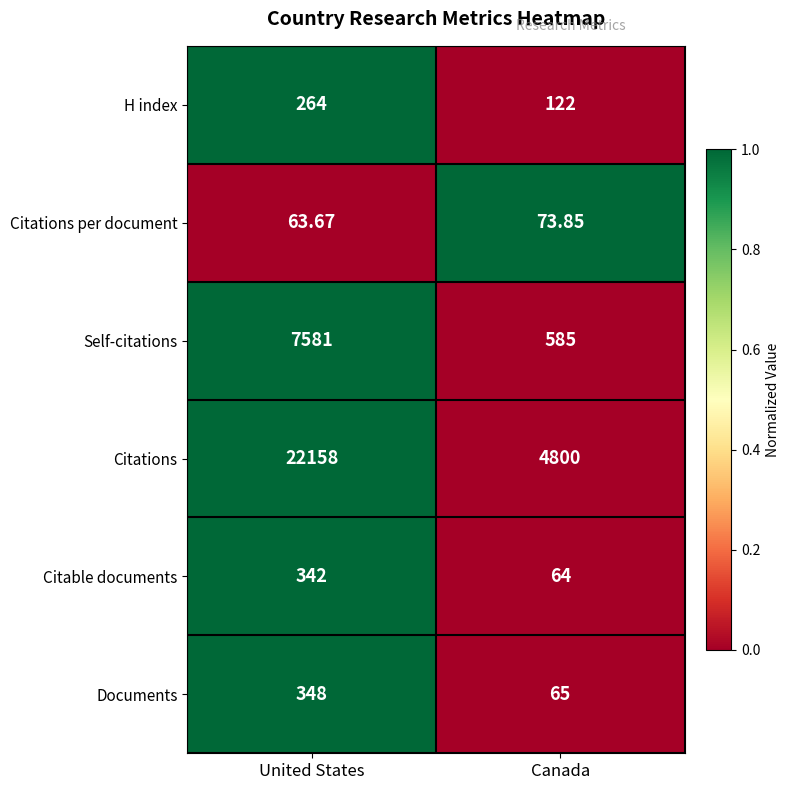

List the labels in order of Self-citations value, smallest first.

Canada, United States